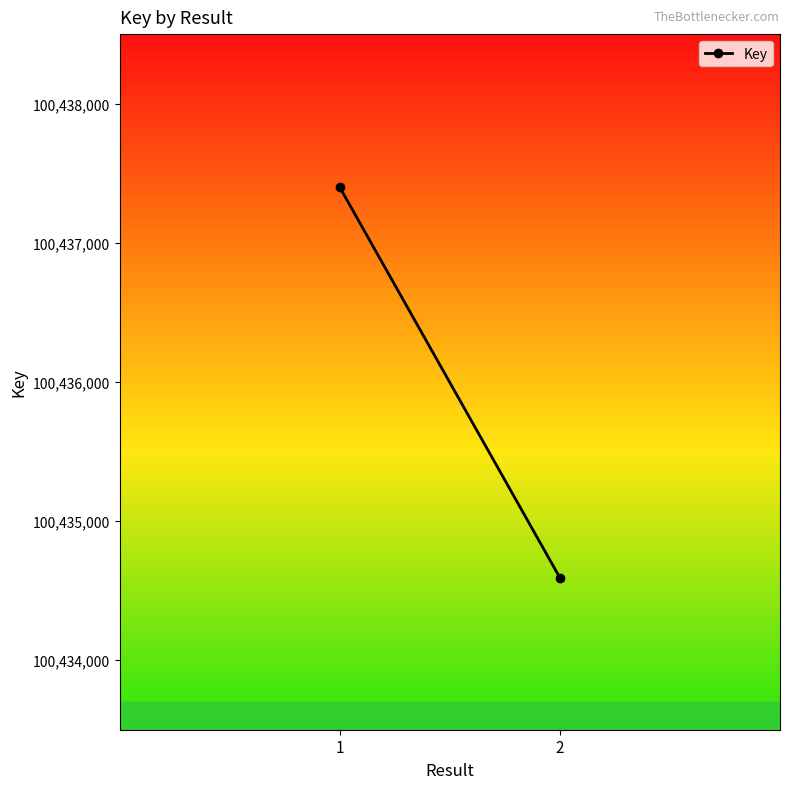

Reading right to left, list all the values displayed in this chart.

2=100434593	1=100437400